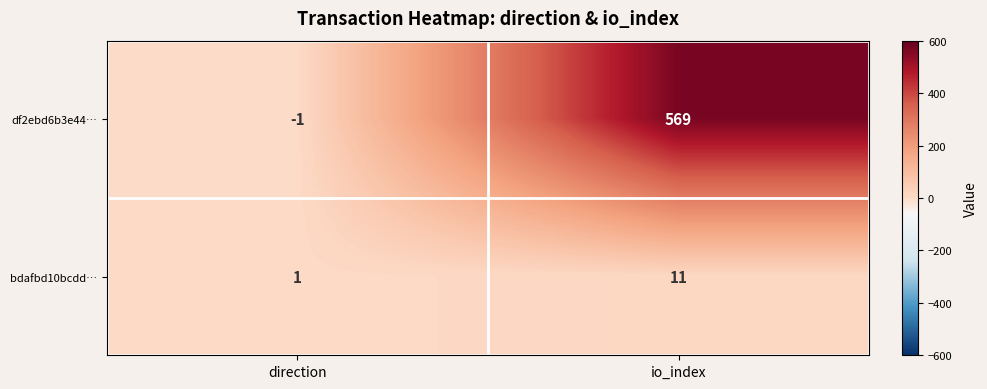

What is the maximum value shown in the chart?

569